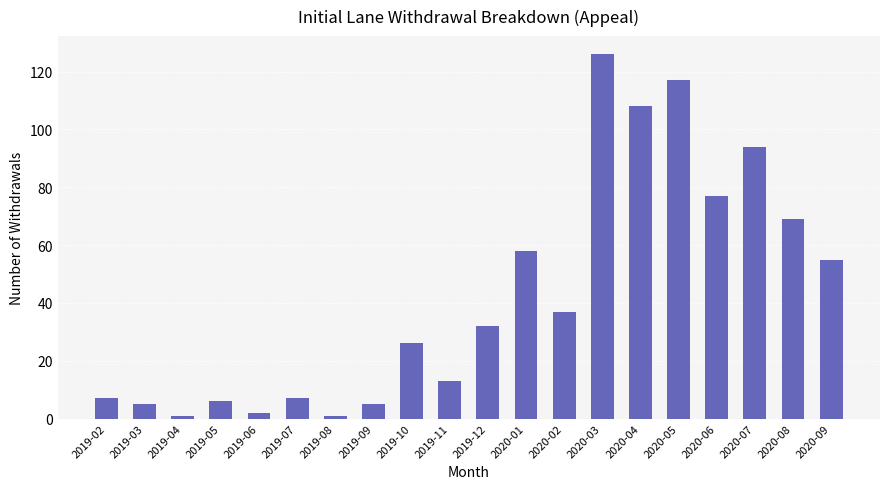

What is the sum of all values?

846